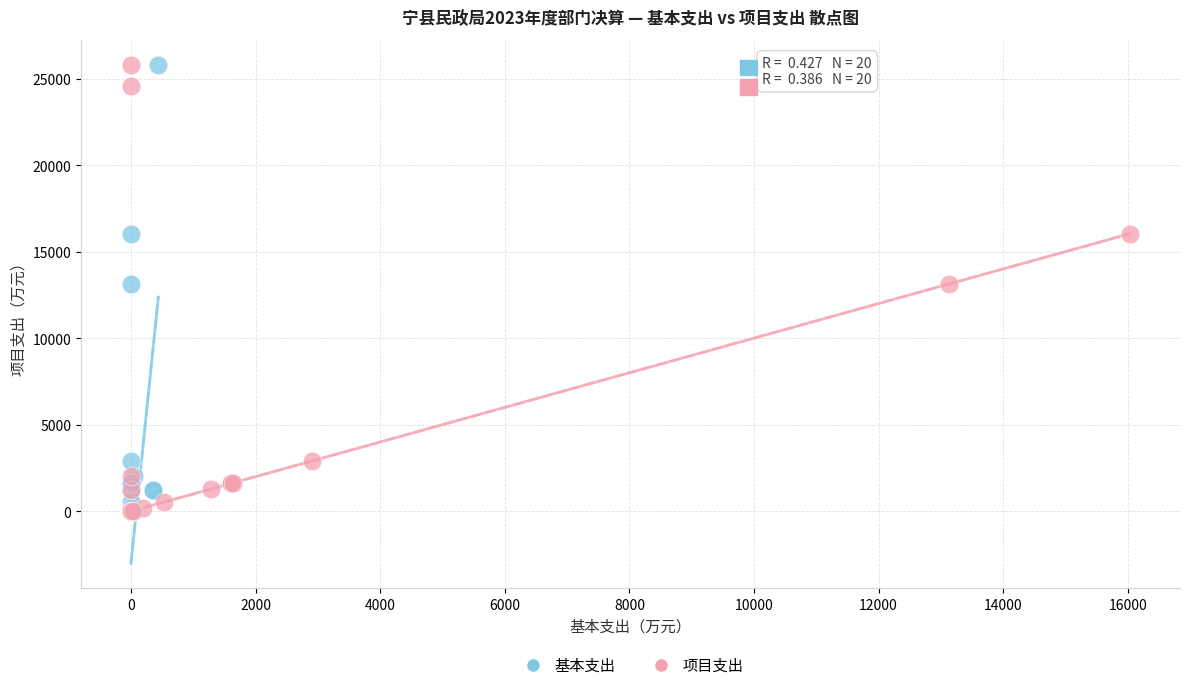

What are all the series names shown in the legend?

基本支出, 项目支出